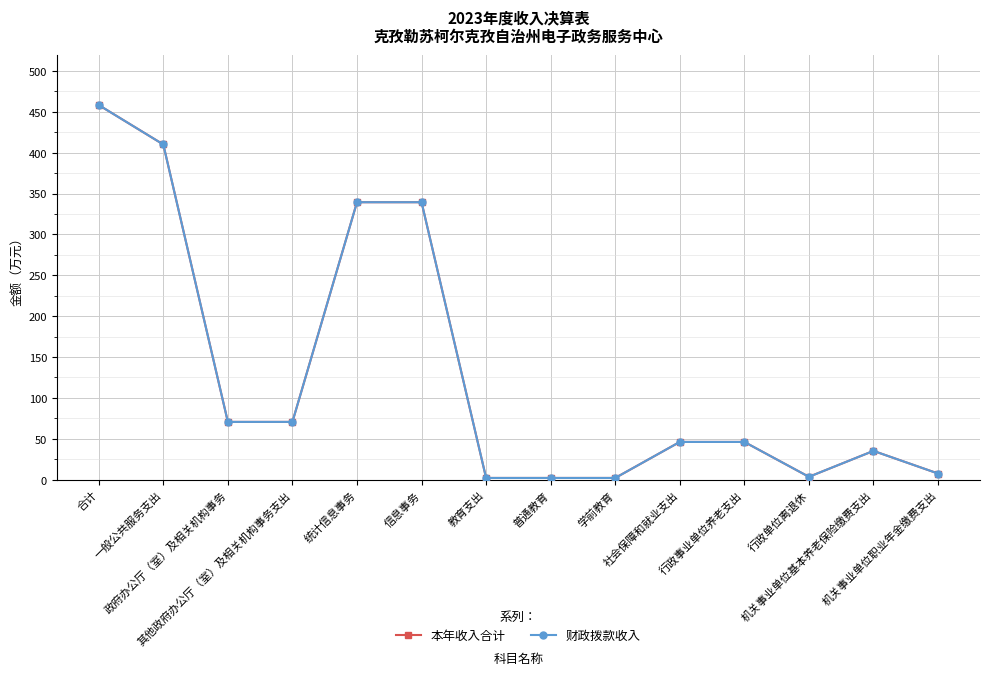

Reading left to right, transcribe all the data shown in this chart.

本年收入合计: 458.2	410.0	70.7	70.7	339.4	339.4	2.1	2.1	2.1	46.1	46.1	3.5	35.2	7.5
财政拨款收入: 458.2	410.0	70.7	70.7	339.4	339.4	2.1	2.1	2.1	46.1	46.1	3.5	35.2	7.5